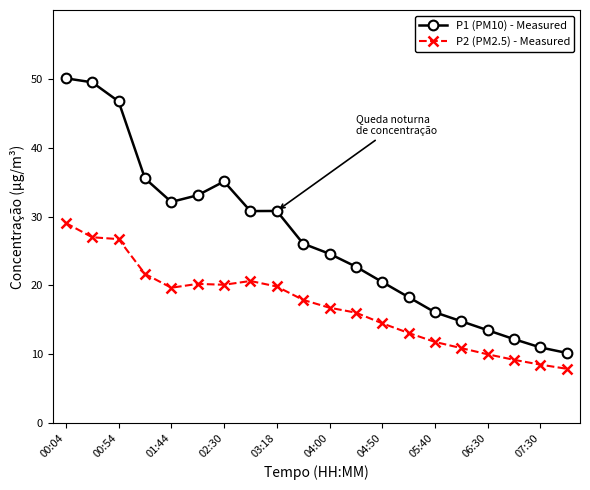

True or false: P1 (PM10) - Measured and P2 (PM2.5) - Measured intersect in this chart.

False